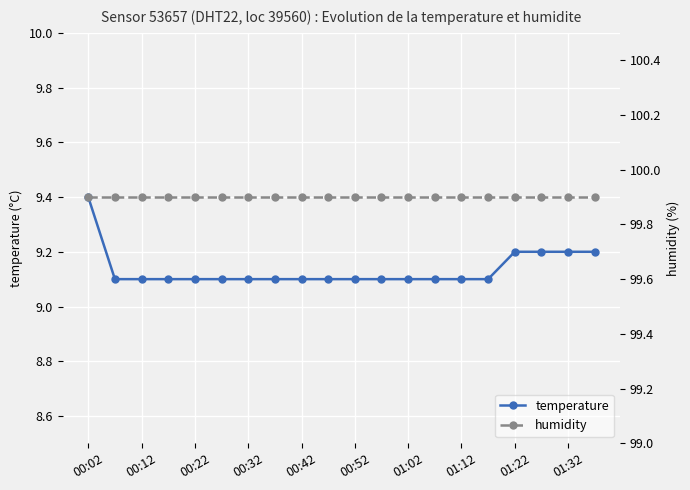

Is it true that temperature equals 9.1 at 00:42?

True